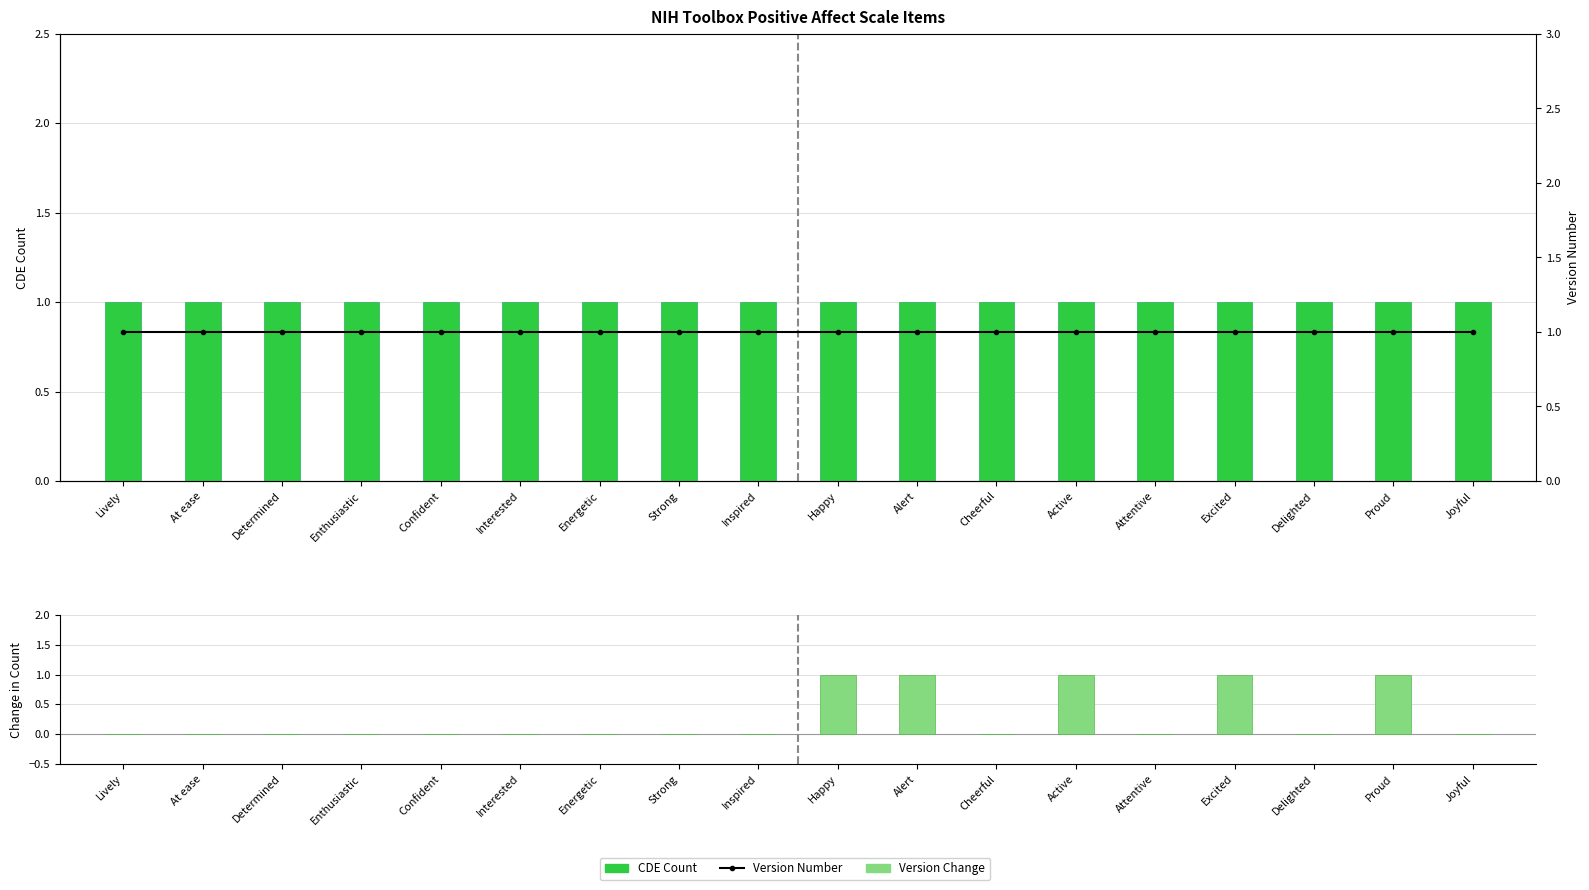

Rank the series by their maximum value, from highest to lowest.

CDE Count, Version Change, Version Number